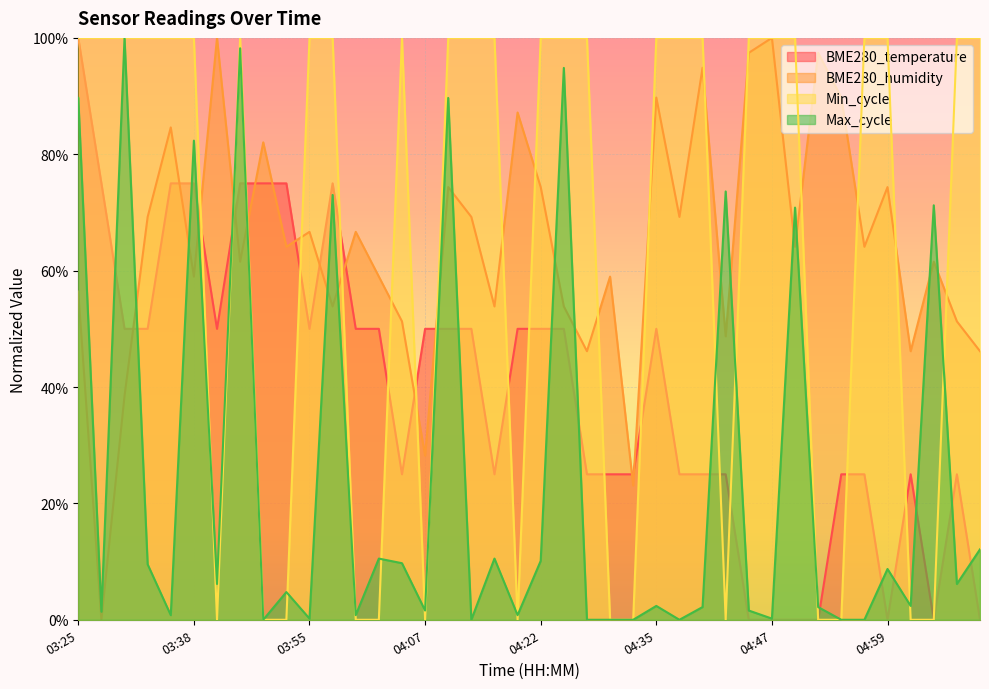

What is the label of the 23rd point from the right?

04:15